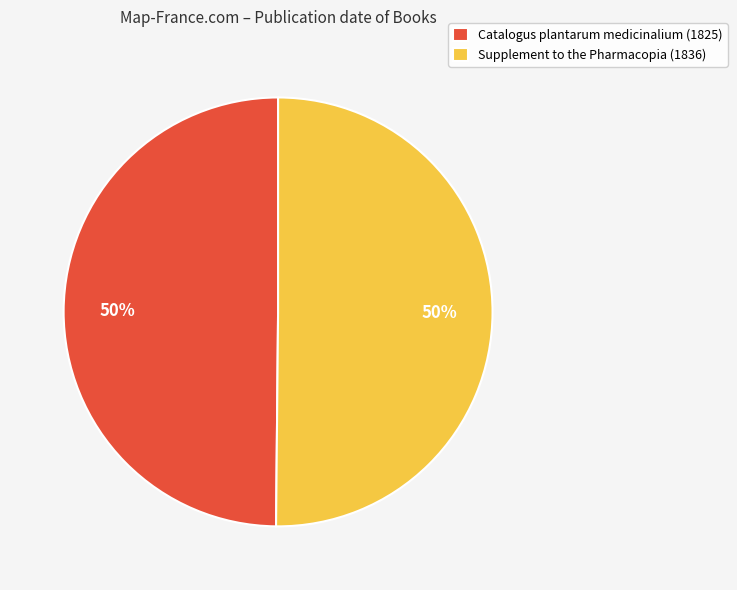

To the nearest percent, what portion does Supplement to the Pharmacopia (1836) represent?

50%